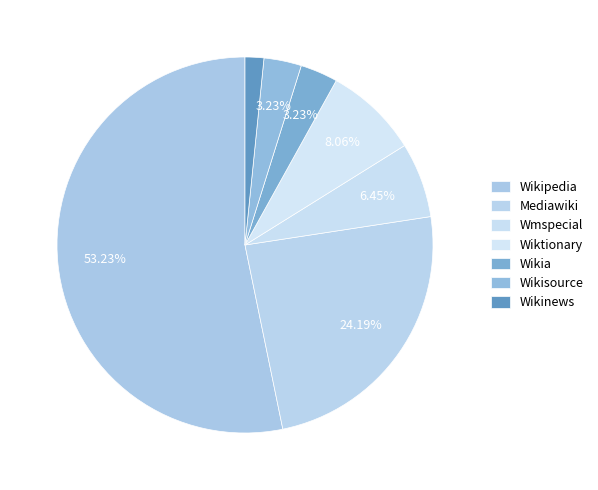

Between Wikisource and Mediawiki, which is larger?

Mediawiki